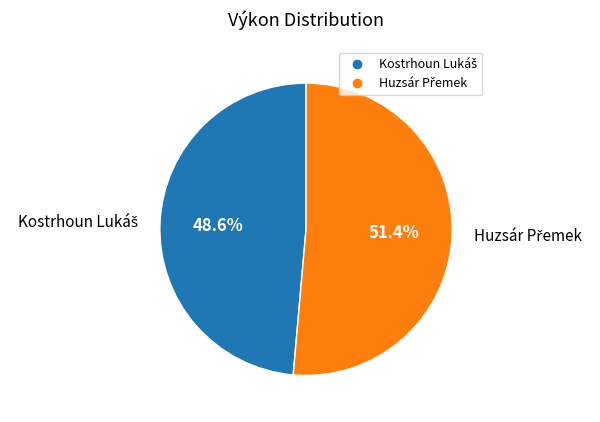

Is there a majority slice in this chart?

Yes